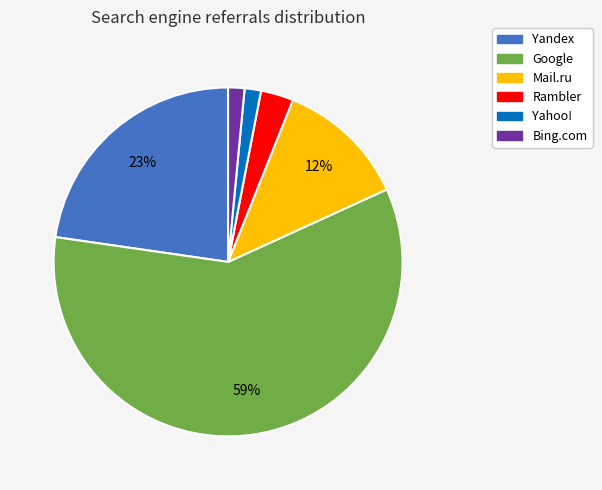

What is the largest slice in the pie chart?

Google